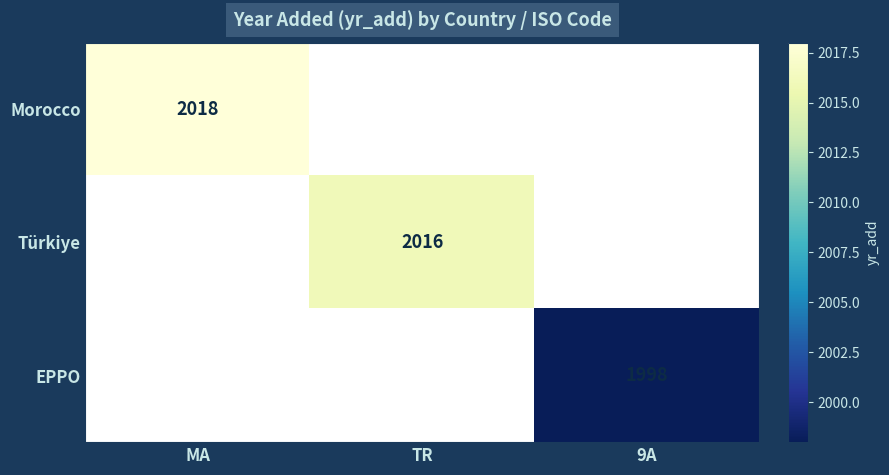

The EPPO series shows 581 at 9A. True or false?

False